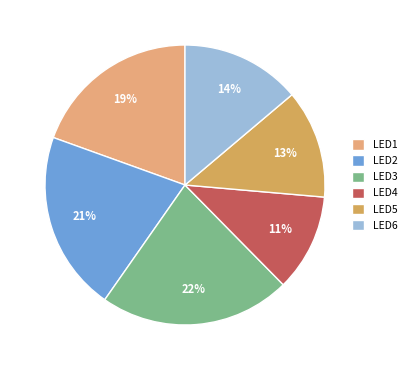

To the nearest percent, what percentage of the pie is LED3?

22%